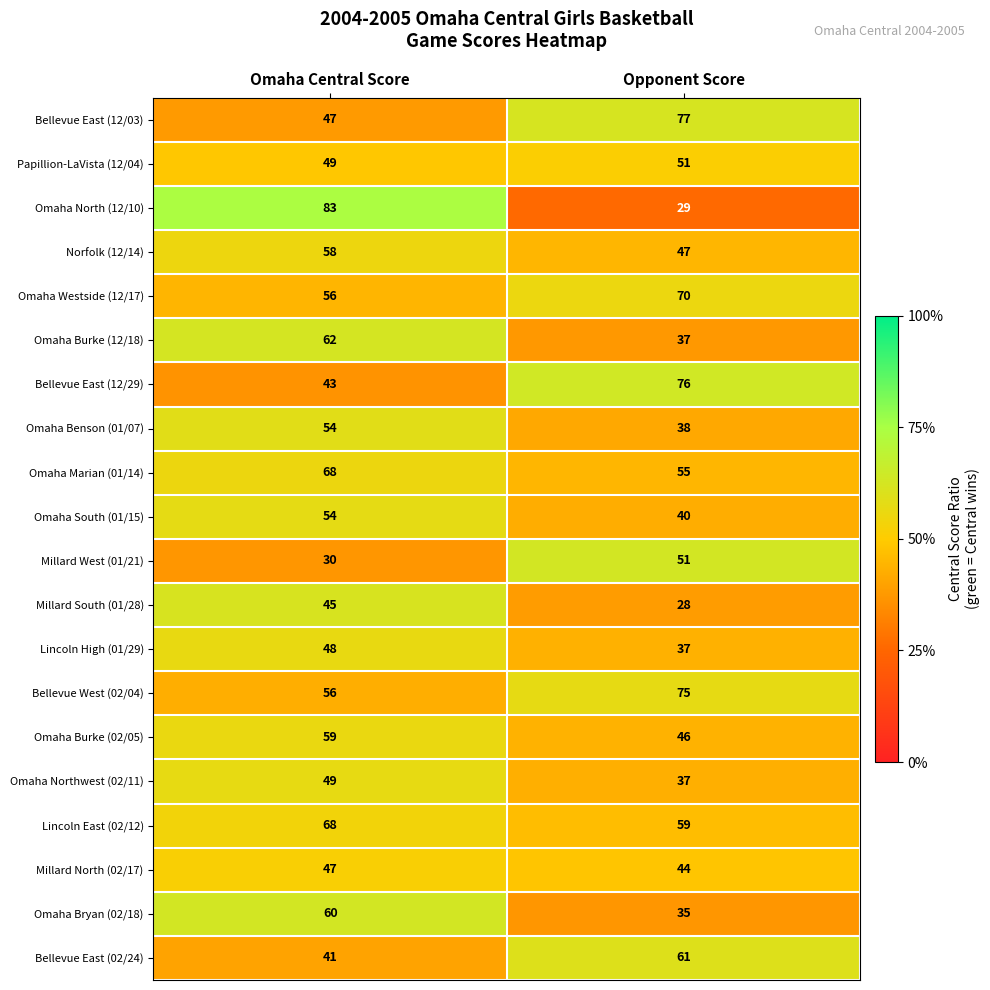

What is the approximate value of Omaha North (12/10) at Opponent Score, to the nearest 5?

30